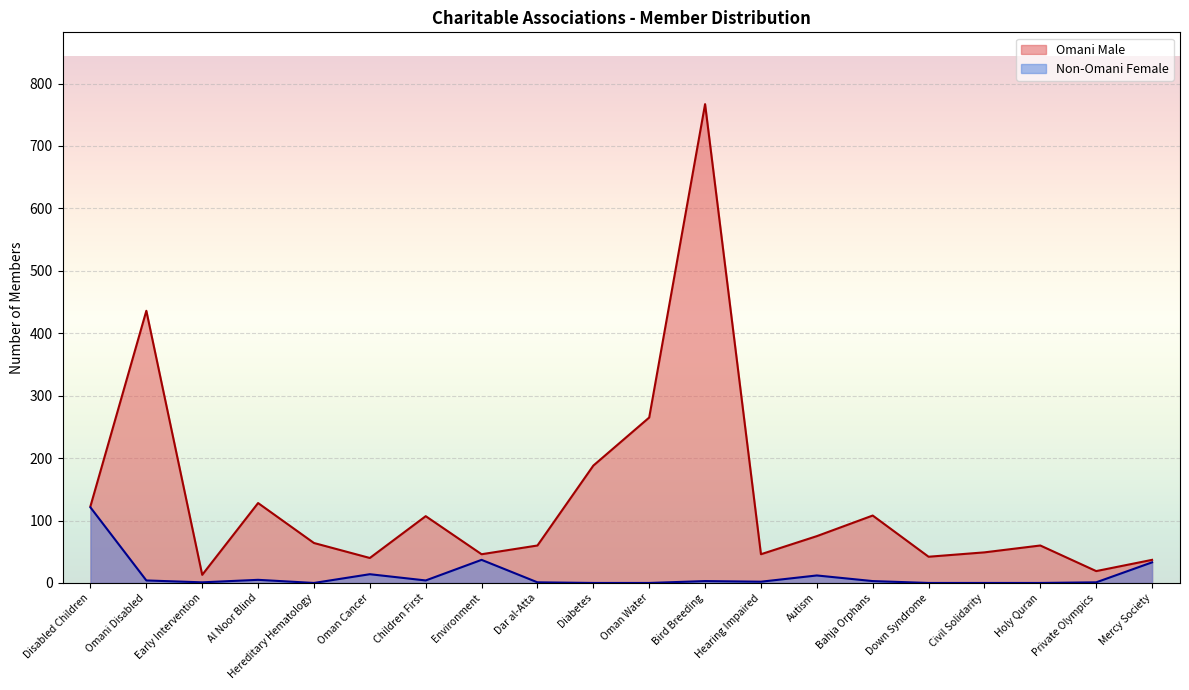

True or false: Omani Male and Non-Omani Female cross at least once.

False